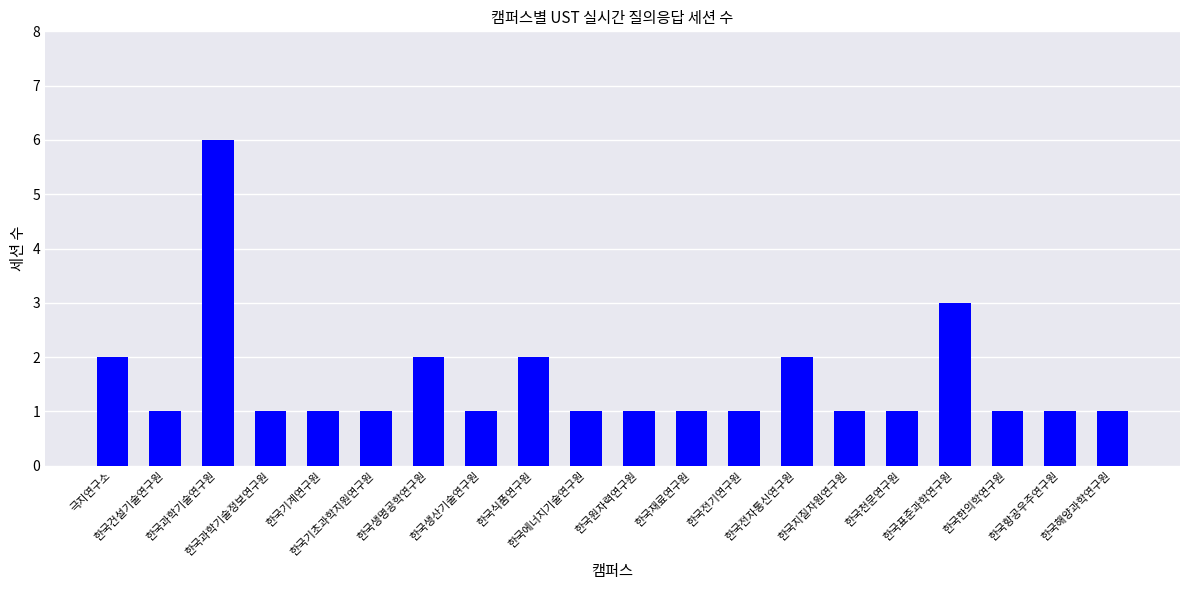

Reading left to right, list all the values displayed in this chart.

2	1	6	1	1	1	2	1	2	1	1	1	1	2	1	1	3	1	1	1